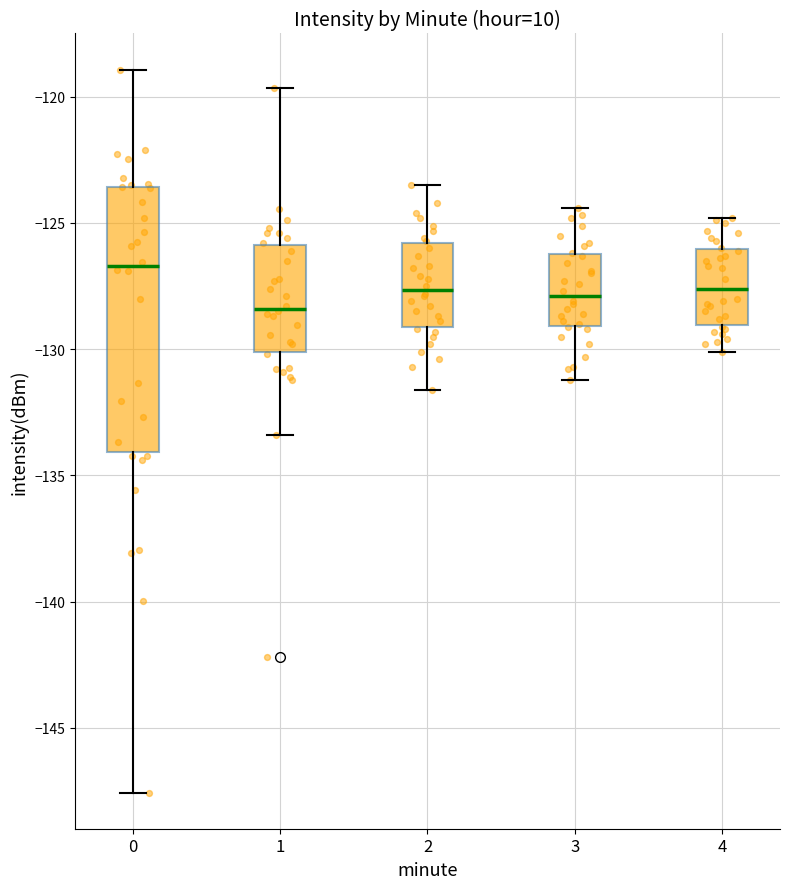

Which box's median line is the lowest?

1